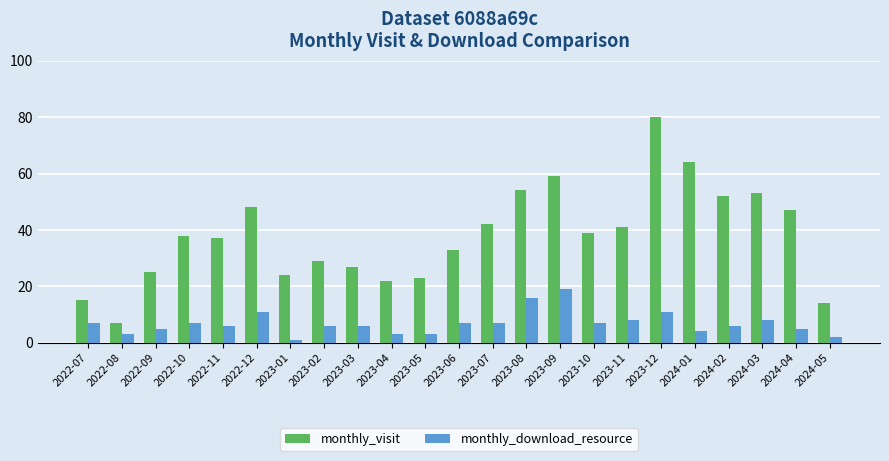

True or false: monthly_visit has a value of 33 at 2023-06.

True